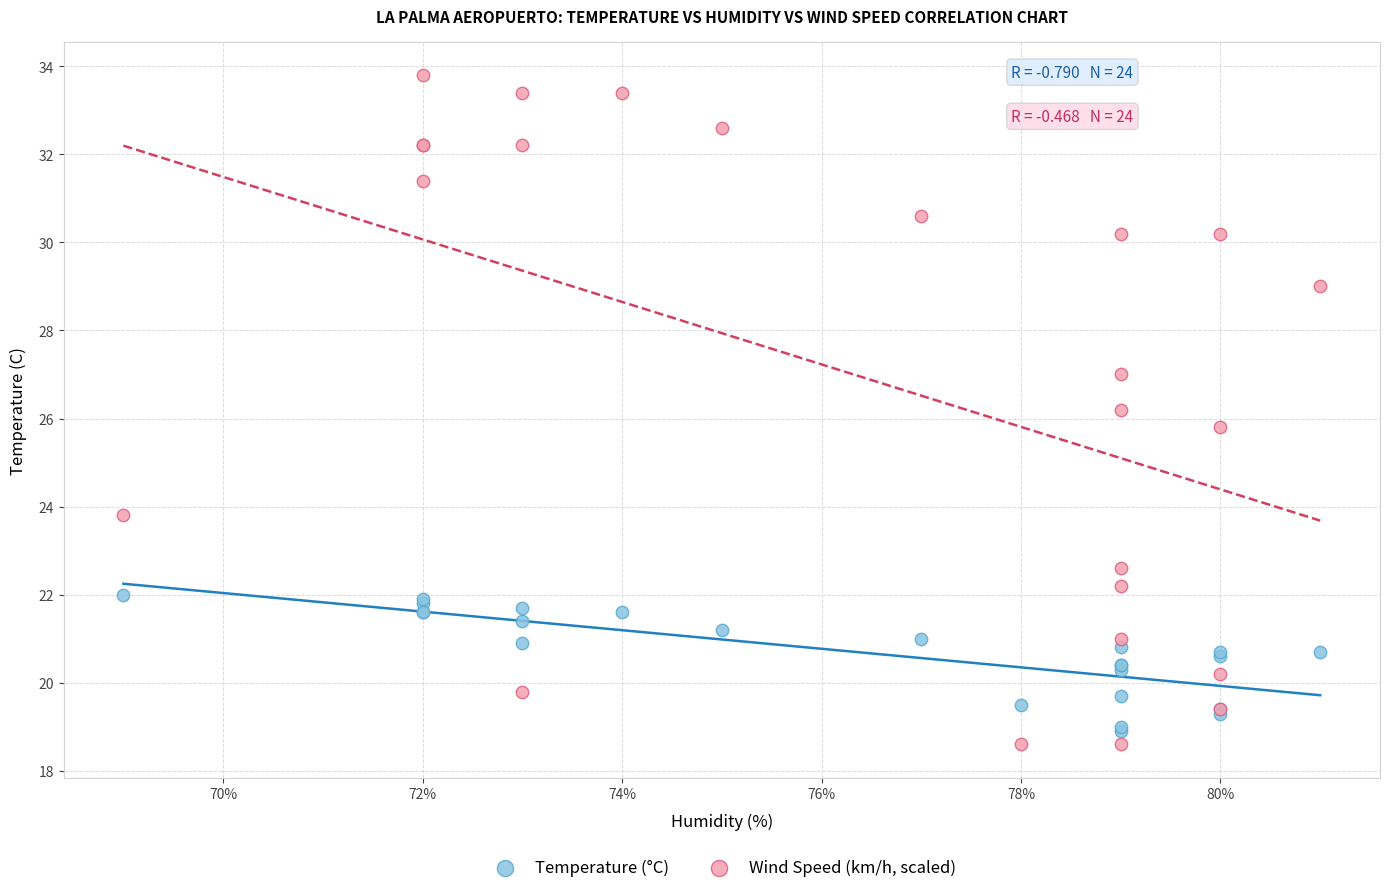

Which series has the widest spread of Y values?

Wind Speed (km/h, scaled)